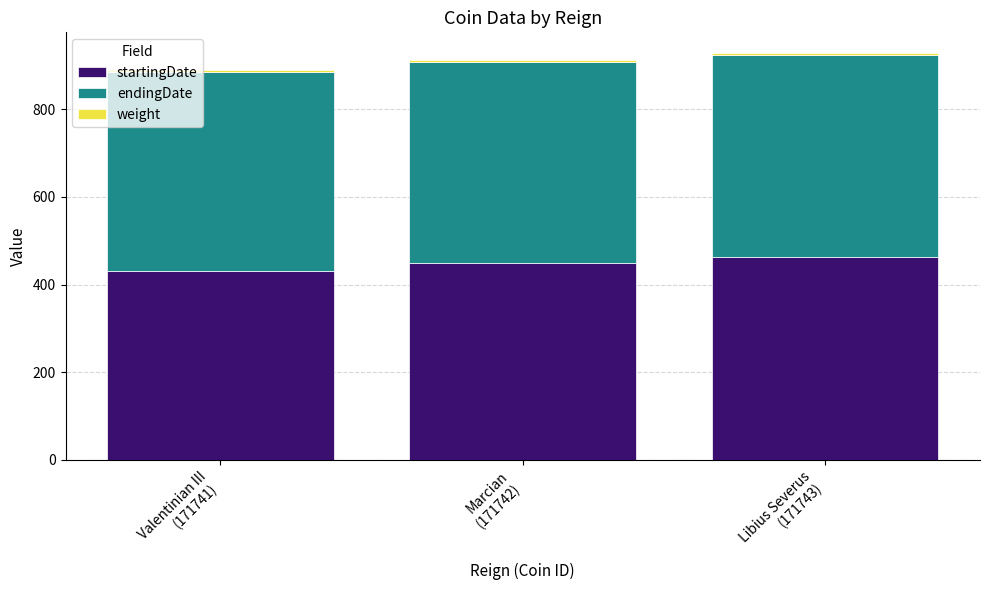

What is the minimum value for startingDate?

430.0